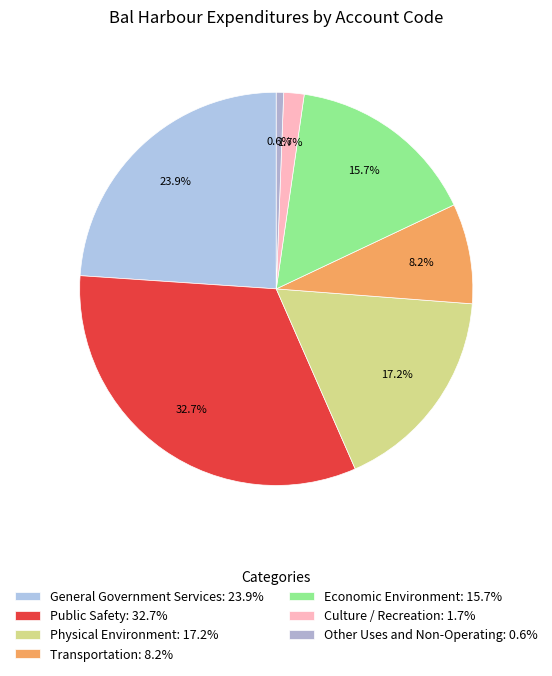

Do Public Safety and Economic Environment together represent more than half of the pie?

No